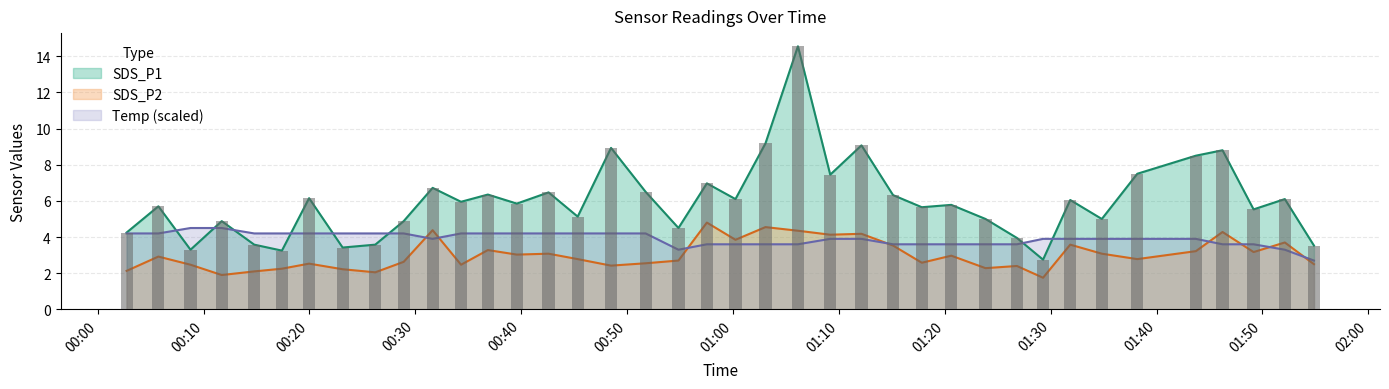

At which label does SDS_P2 first exceed 2?

2022/09/04 00:02:44